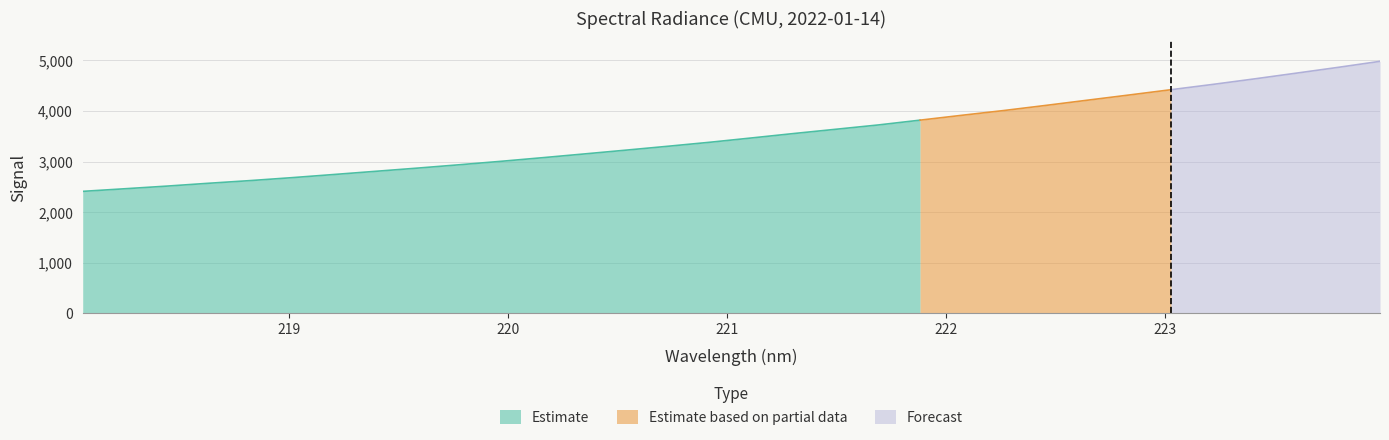

What is the label of the 10th point from the right?

222.263